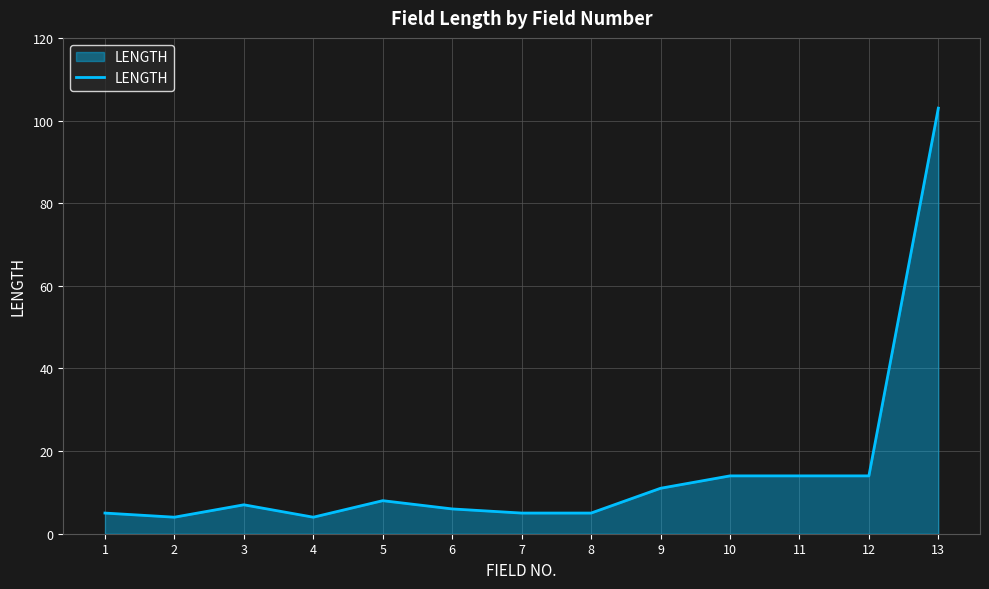

How many lines are shown in the chart?

1